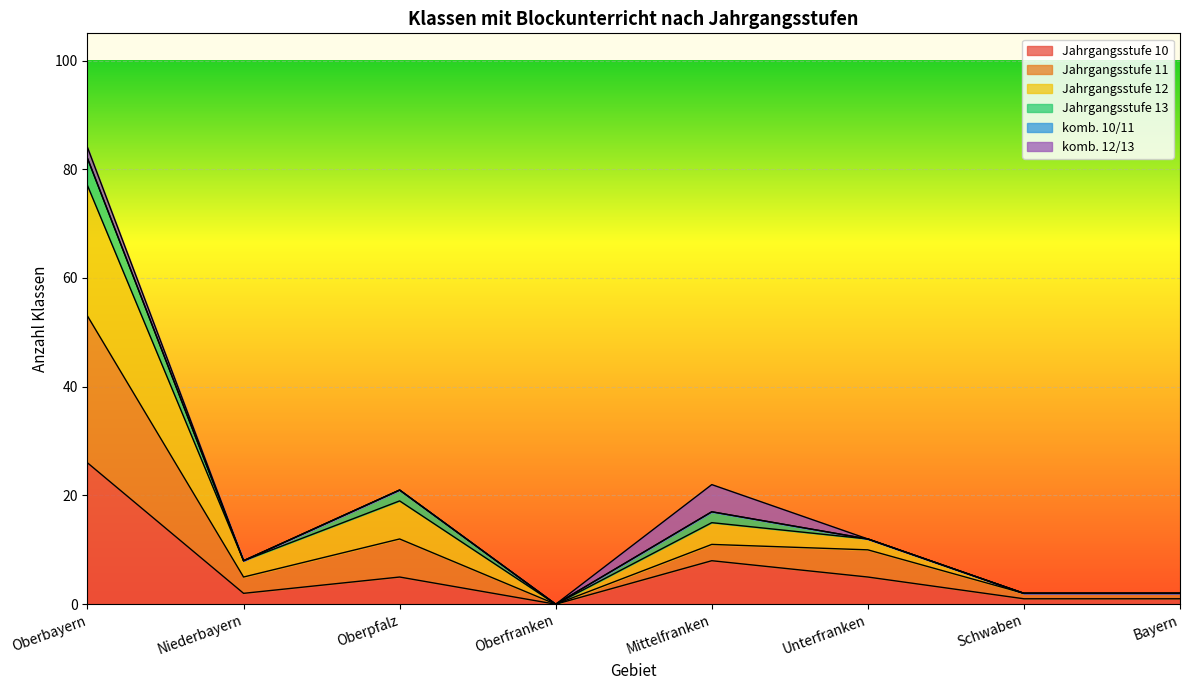

At which category does Jahrgangsstufe 10 reach its first local valley?

Niederbayern